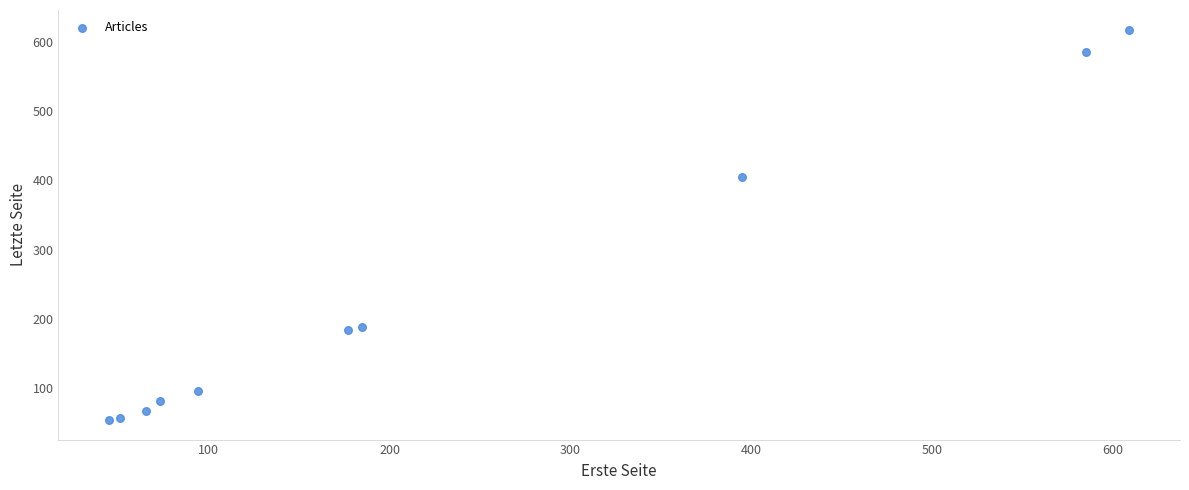

What Y value in the scatter plot is closest to 336?

405